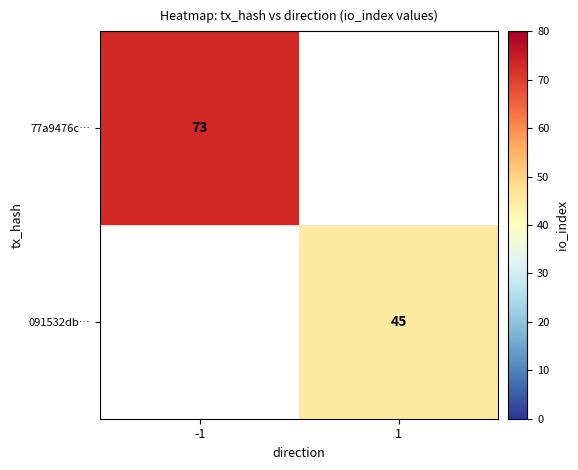

Is it true that 77a9476c… equals 73 at -1?

True